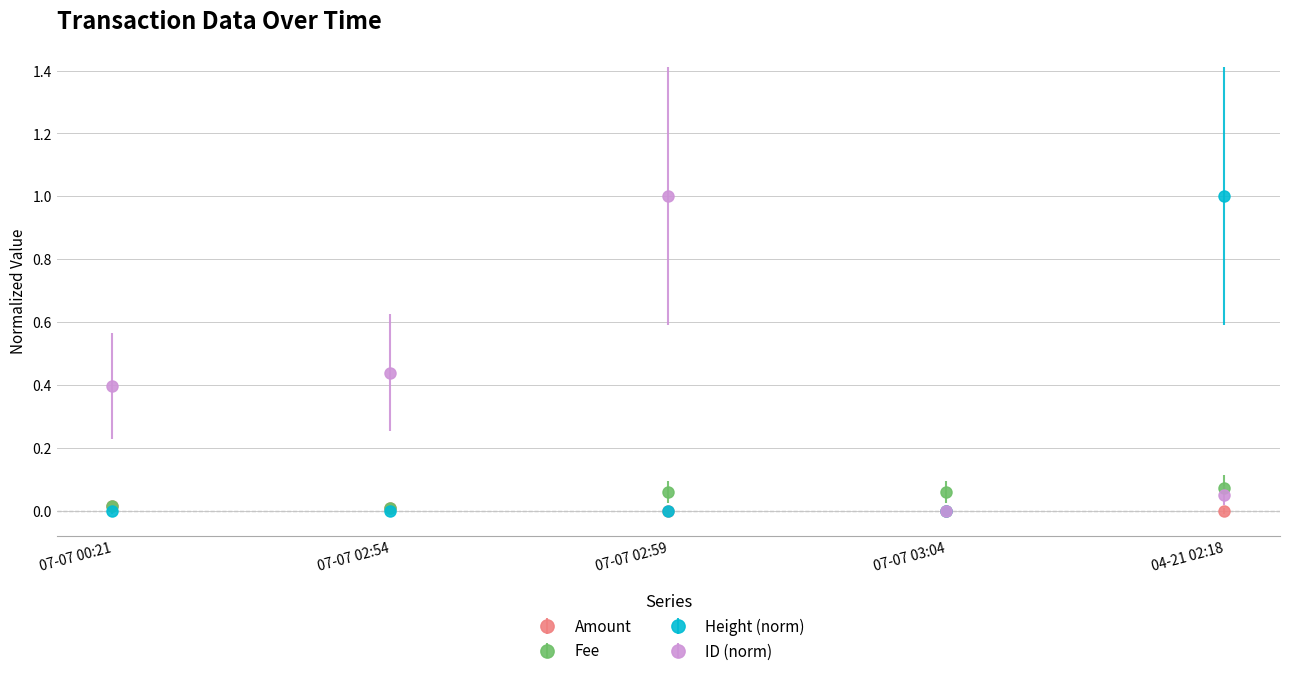

What is the greatest value displayed?

1.0